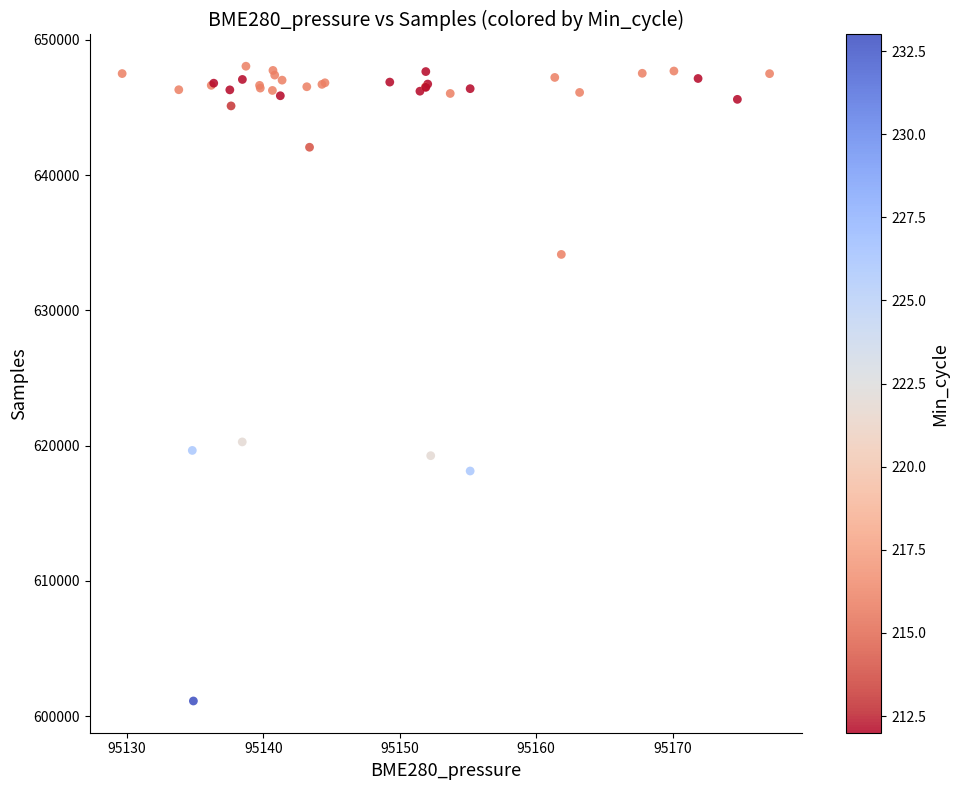

What Y value in the scatter plot is closest to 624591?

620280